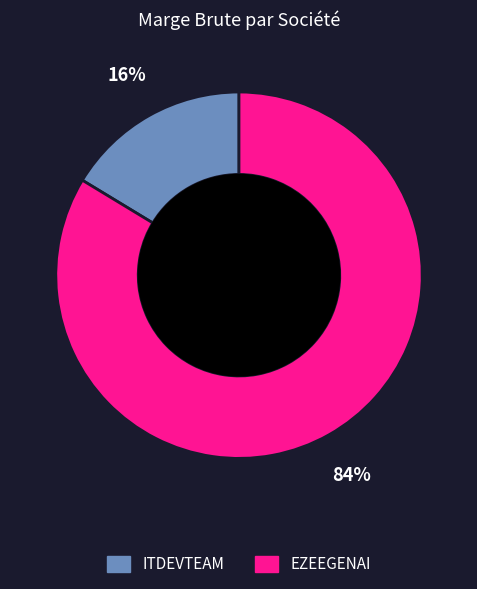

To the nearest percent, what is the average slice percentage?

50%